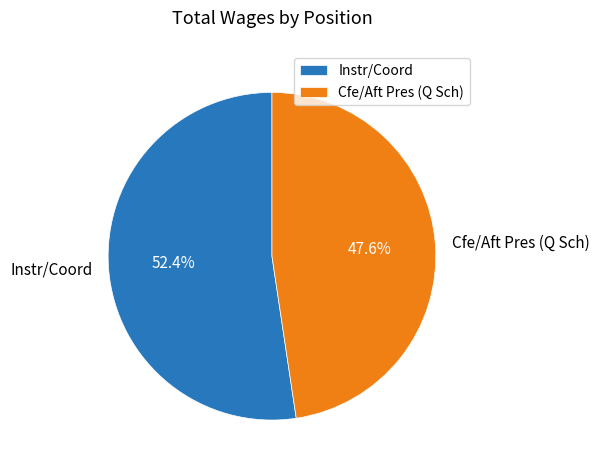

To the nearest percent, what is the combined percentage of Instr/Coord and Cfe/Aft Pres (Q Sch)?

100%